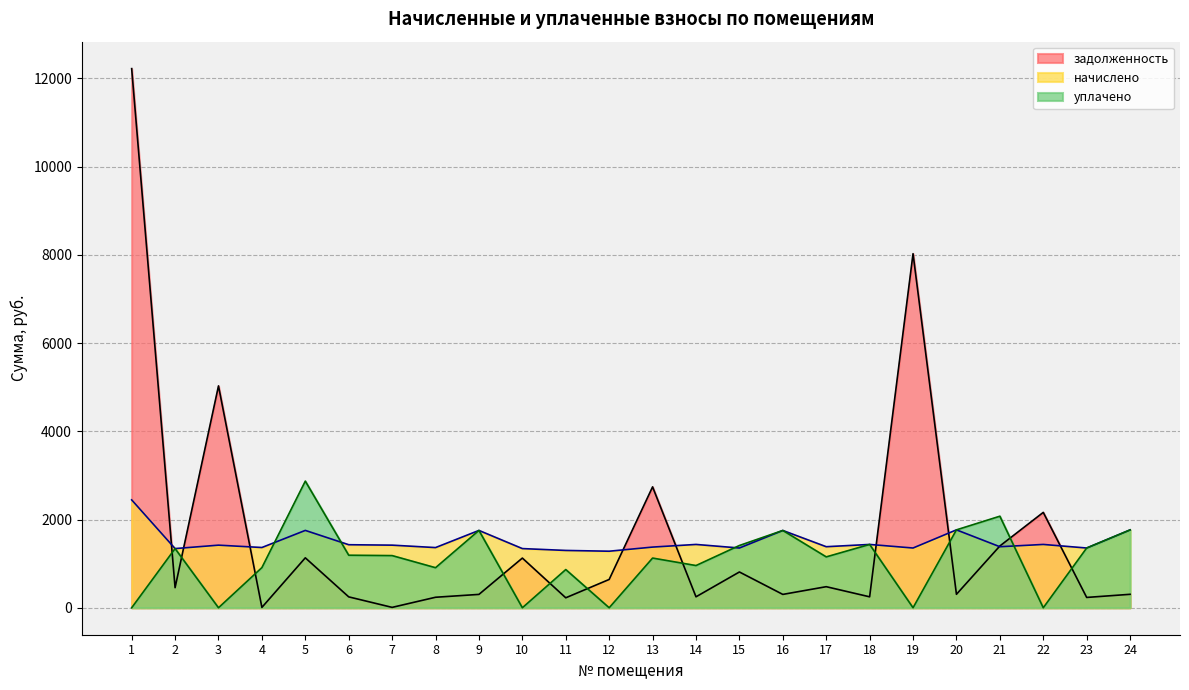

Which series has the largest range (max minus min)?

задолженность